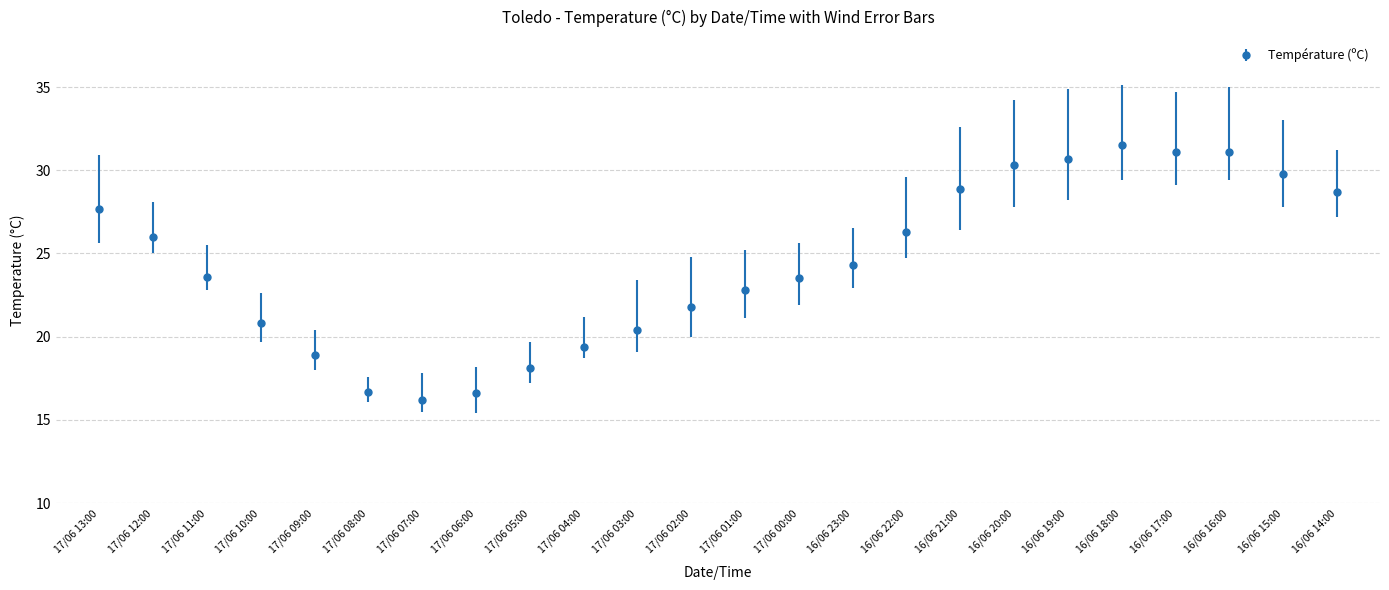

What position from the right is 17/06 08:00?

19